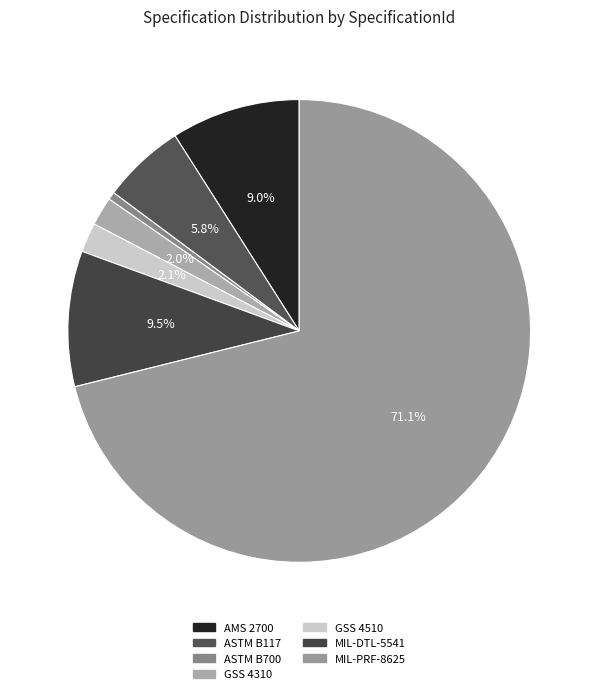

How many segments does this pie chart have?

7